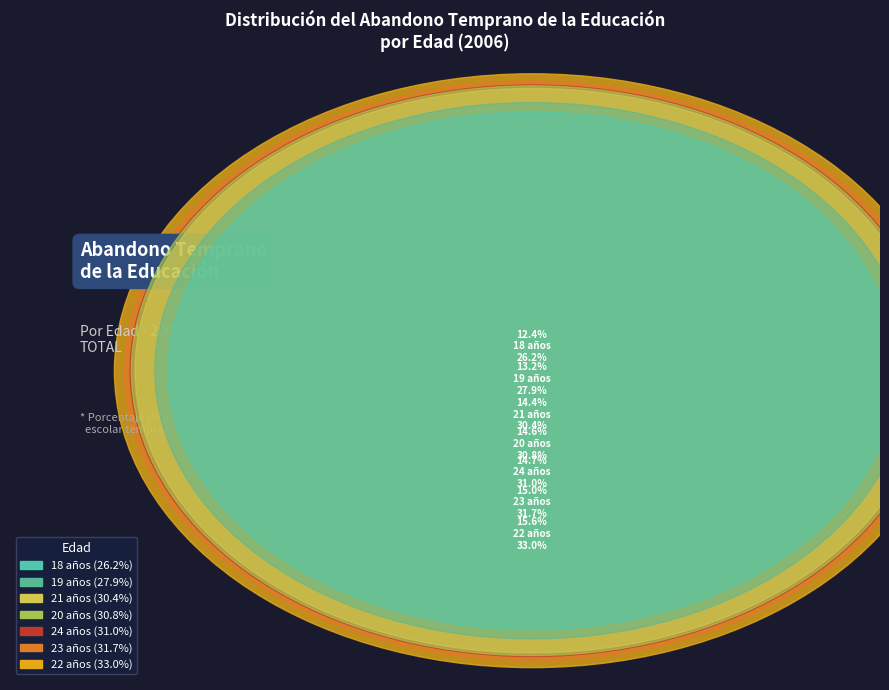

To the nearest percent, what is the difference between the largest and smallest slice percentages?

3%